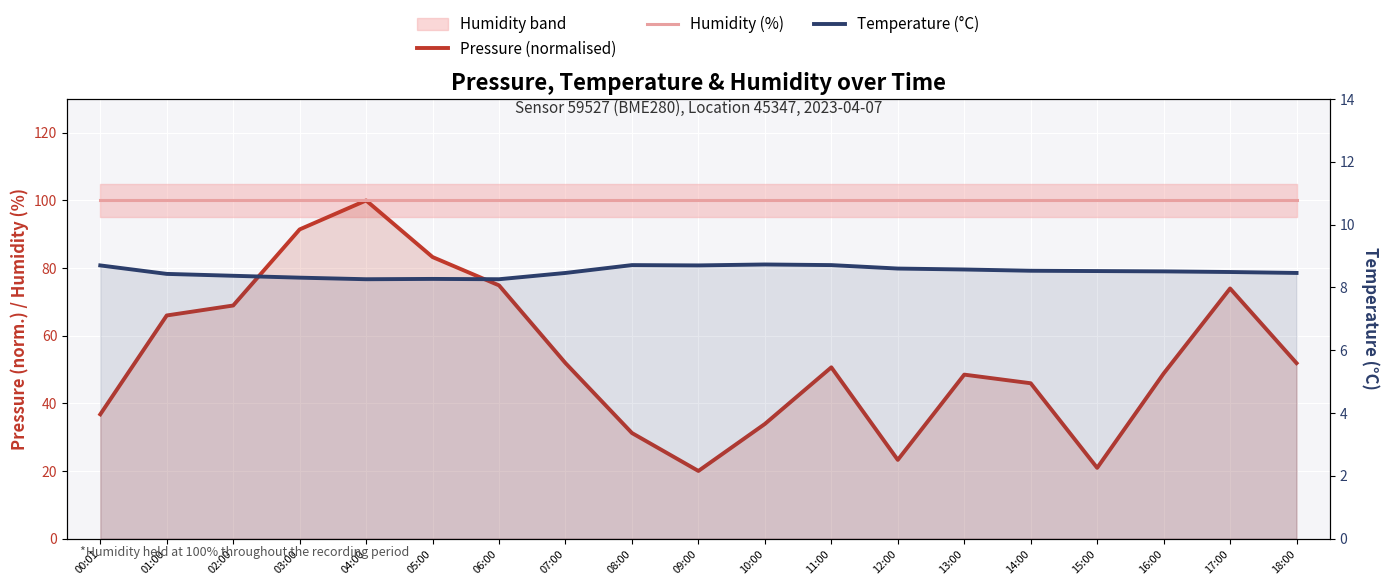

Rank the series by their average value, from highest to lowest.

Humidity (%), Pressure (normalised), Temperature (°C)